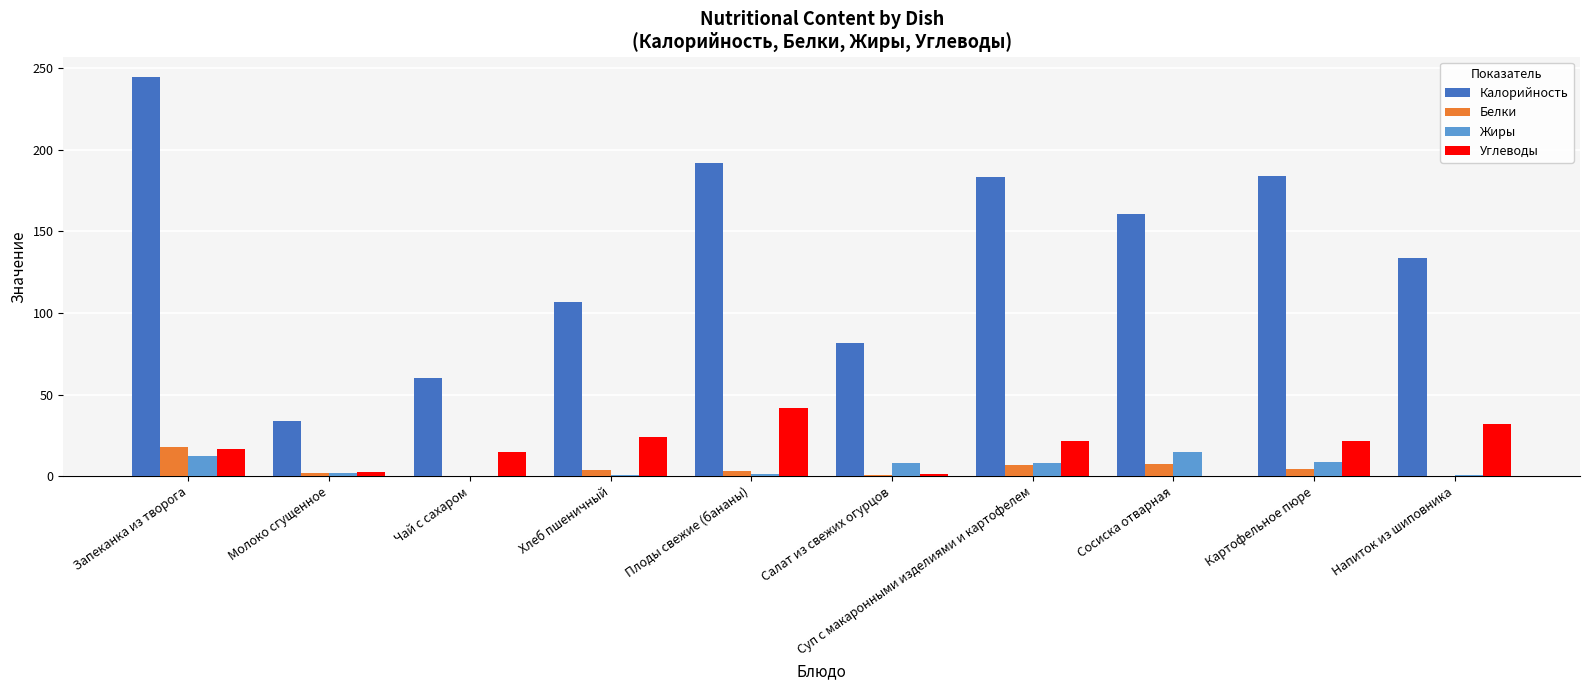

Where does the Жиры series first go above 7?

Запеканка из творога